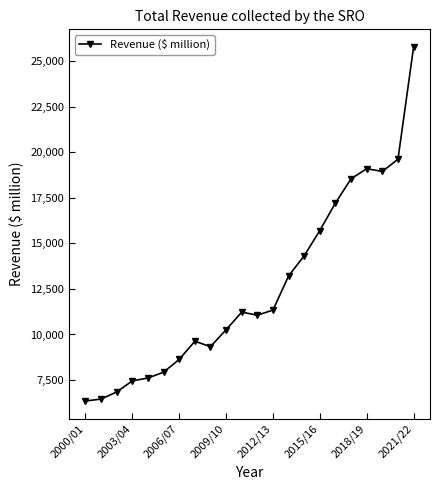

What is the sum of all values?

276541